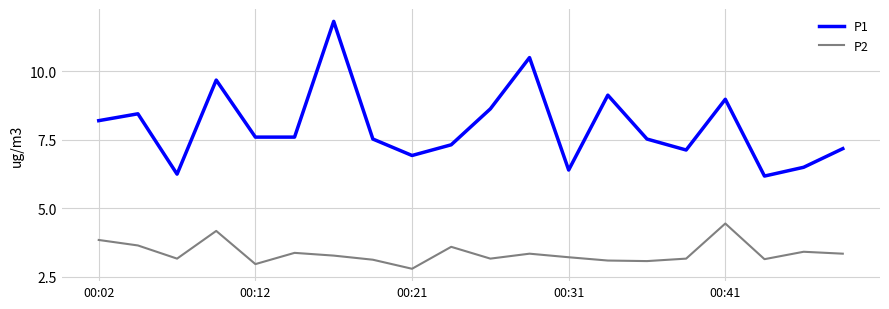

What is the smallest value displayed?

2.8